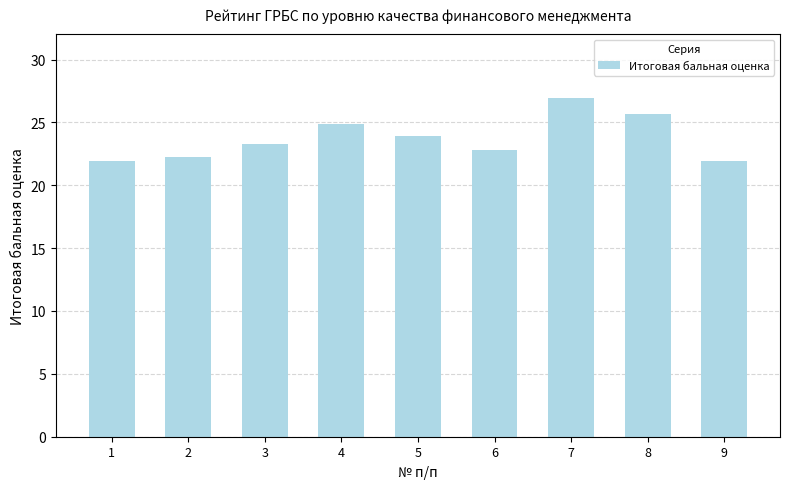

How many bars are there in total?

9